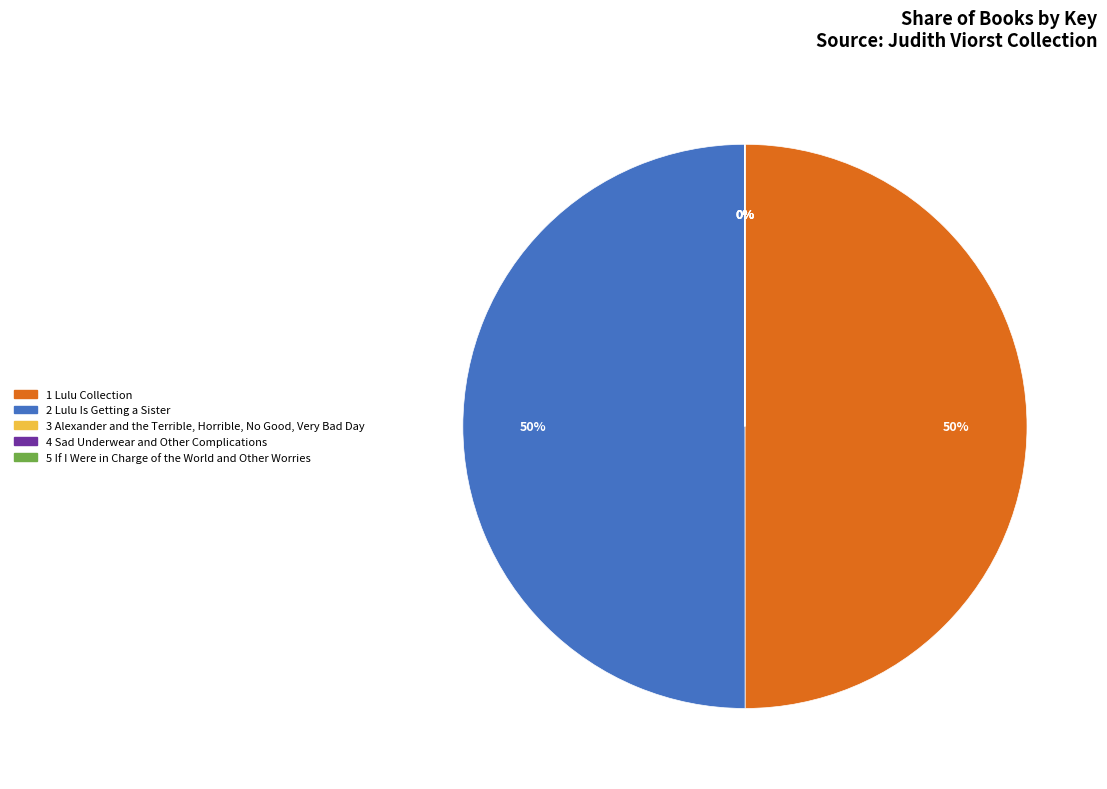

What percentage is the 2 Lulu Is Getting a Sister slice, to the nearest percent?

50%